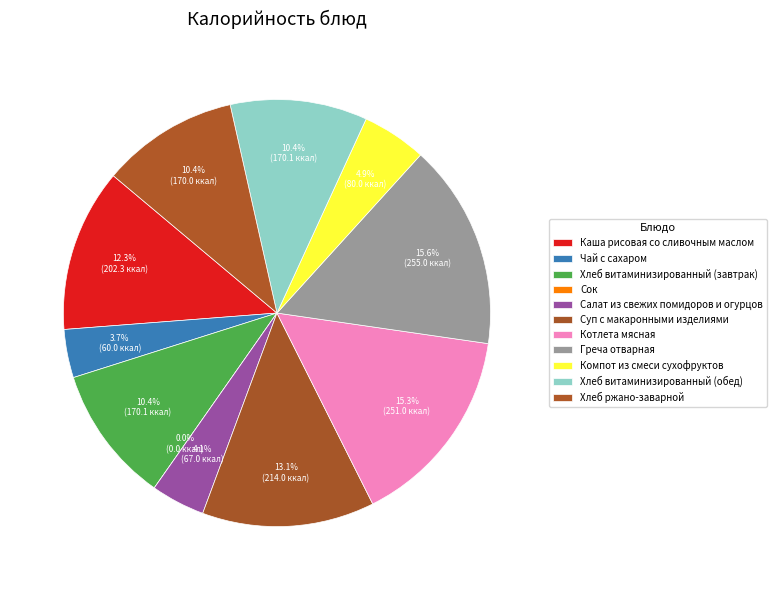

Is it true that Котлета мясная is 26% of the pie?

False